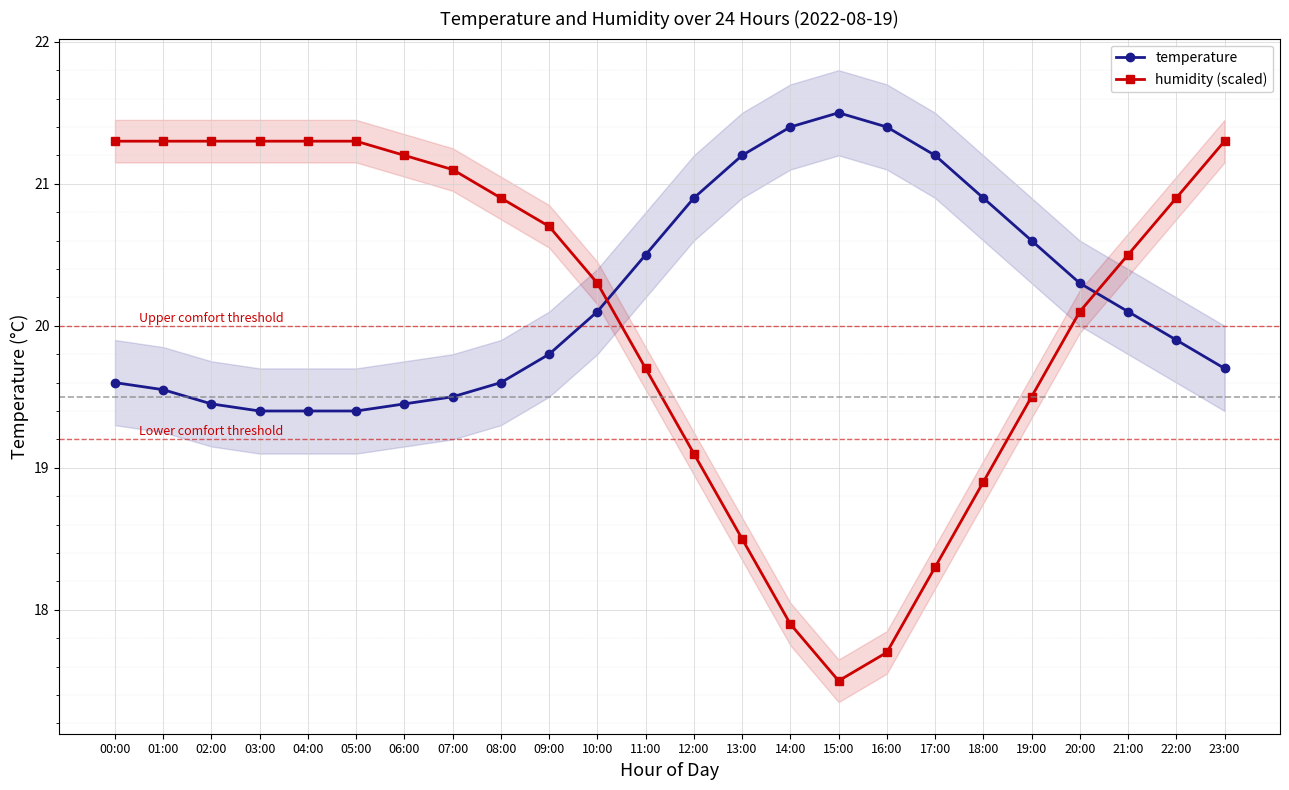

What position from the left is 04:00?

5